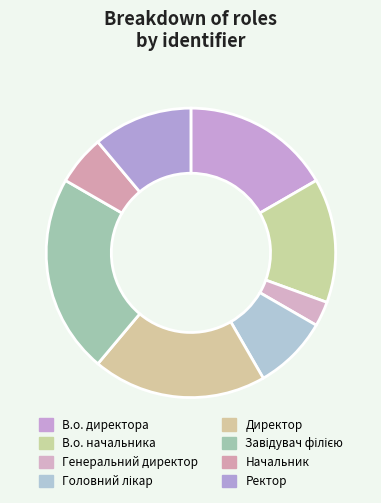

Count the number of slices in the pie.

8